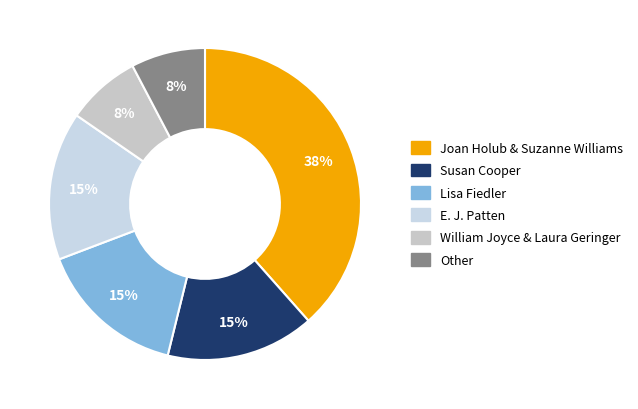

Is there a majority slice in this chart?

No